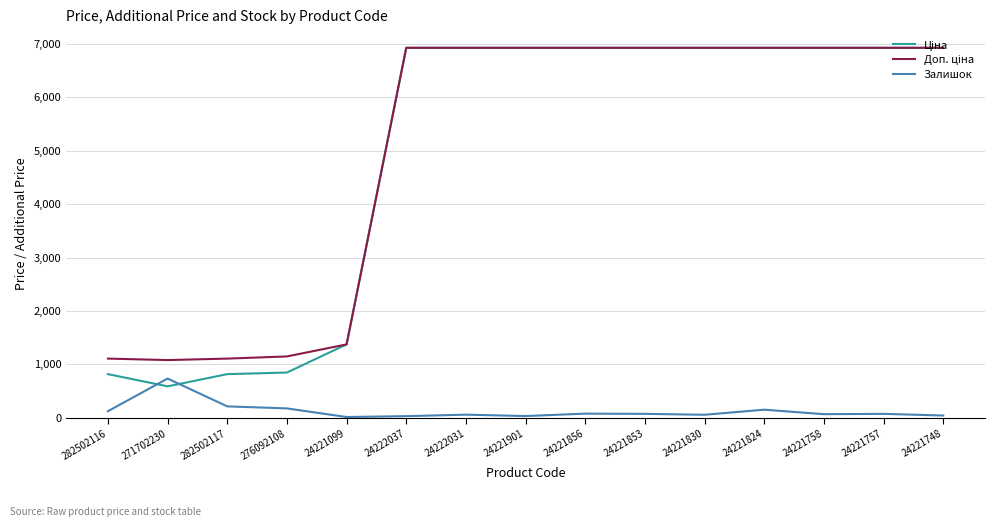

What is the spread (max minus min) of values at 24221824?

6772.7